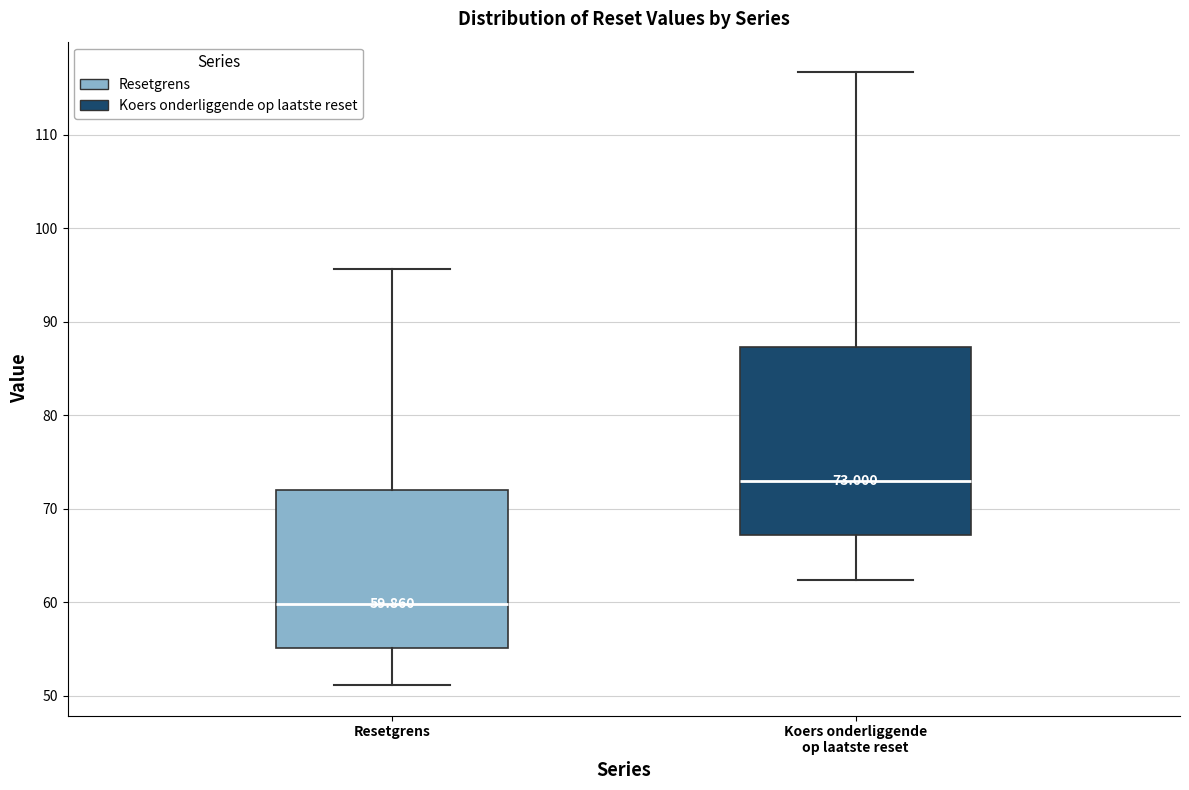

Which box's median line is the highest?

Koers onderliggende op laatste reset